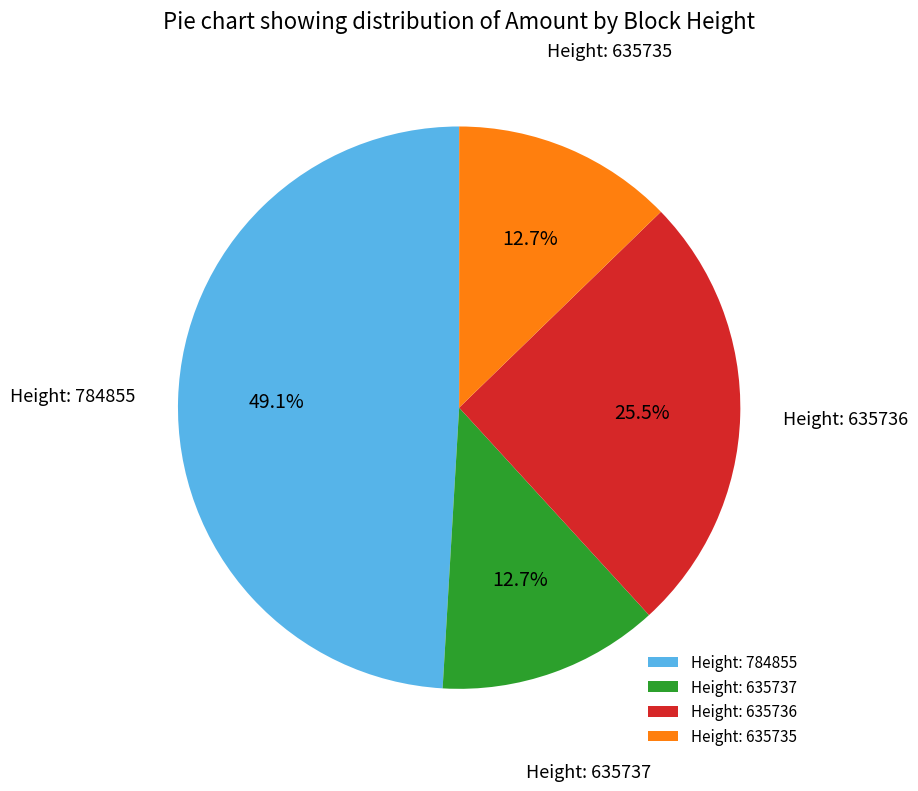

Does Height: 635735 account for over 50% of the chart?

No